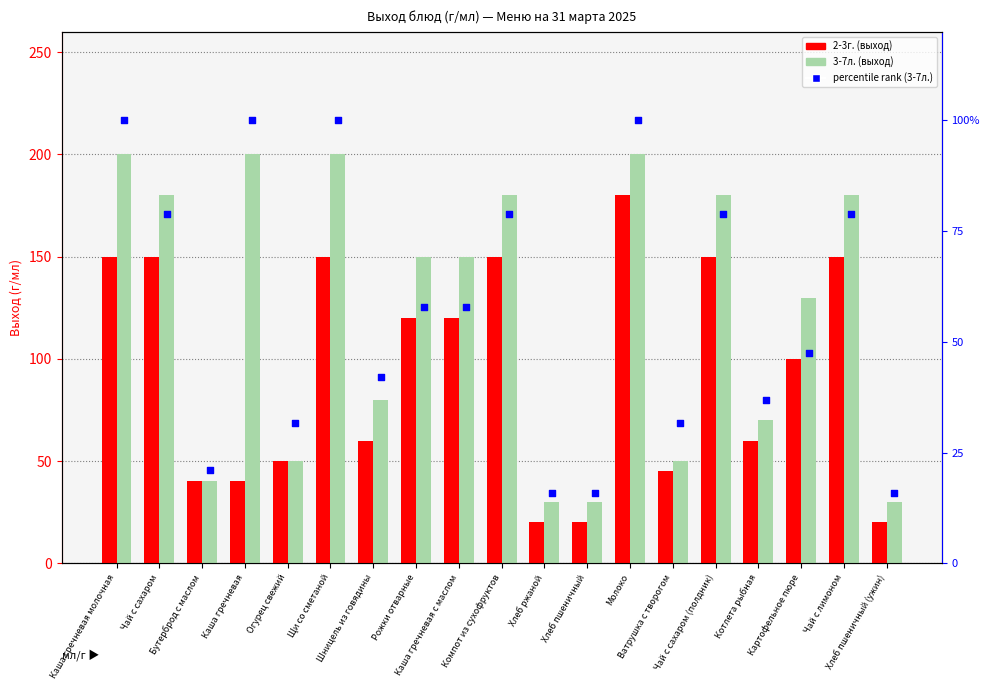

Which series contains the lowest Y value?

percentile rank within the sample